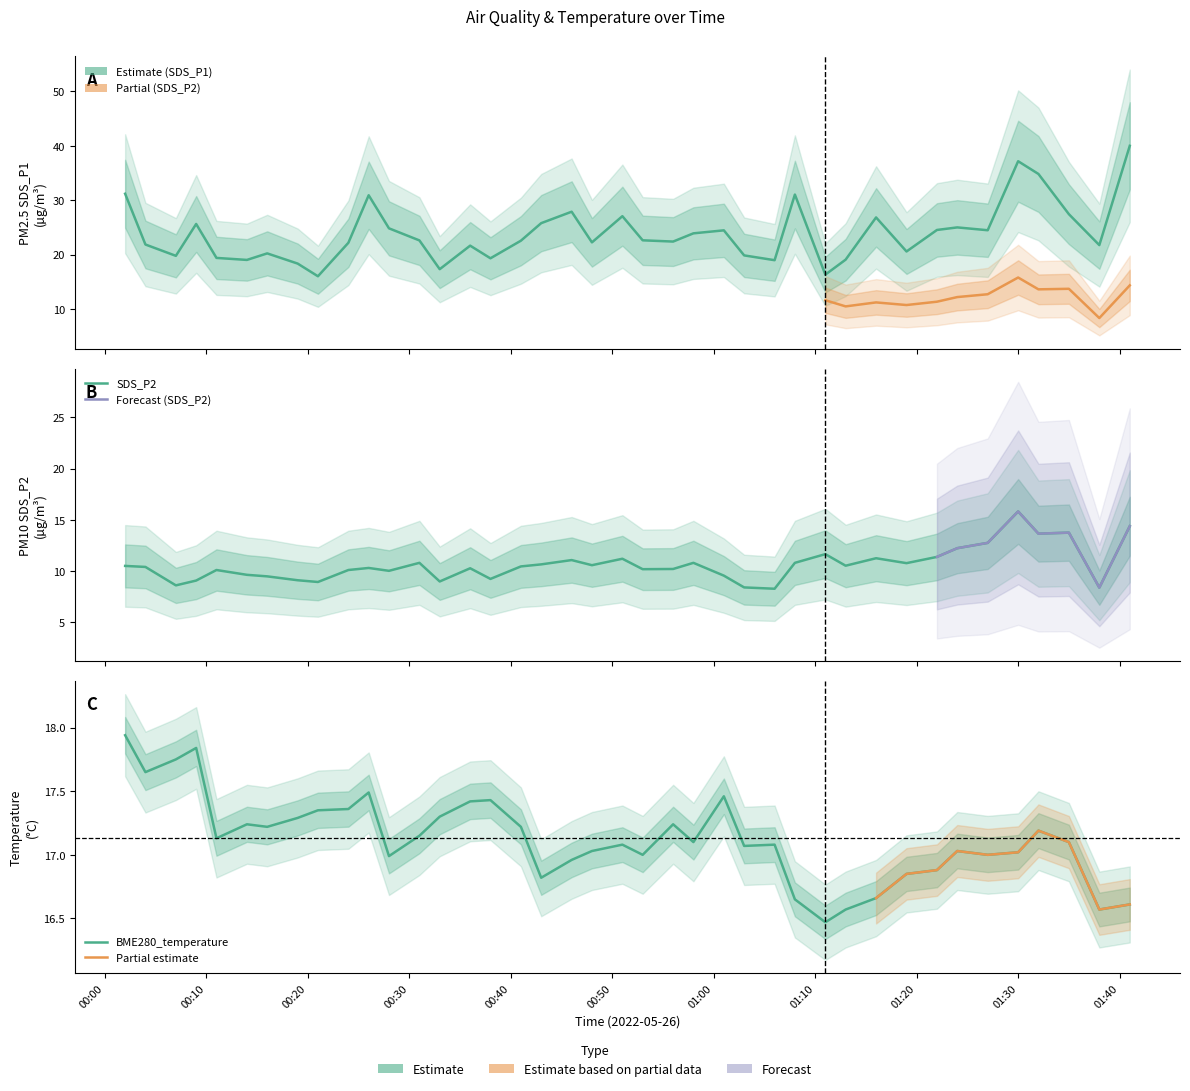

Does the chart have visible grid lines?

No